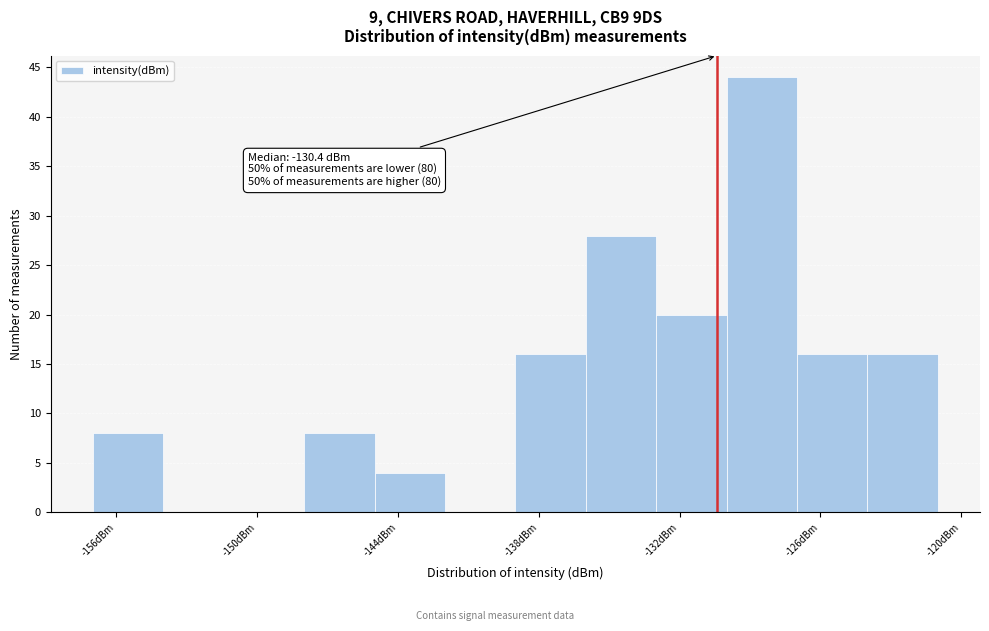

Around what value on the x-axis is the tallest bar? Give the approximate position of its centre, as read against the axis.

-128